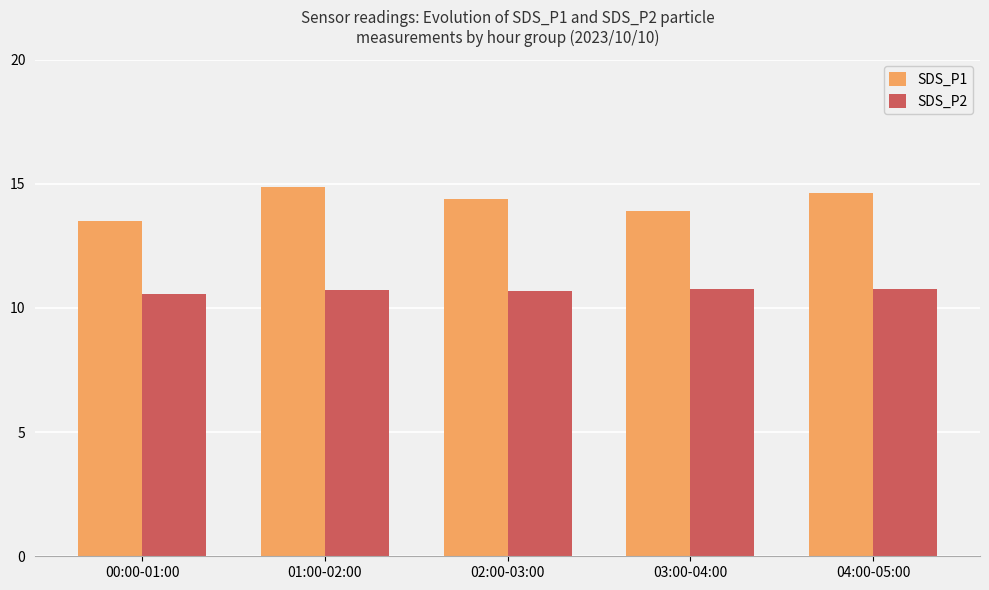

Is the value of SDS_P2 at 03:00-04:00 greater than the value of SDS_P1 at 01:00-02:00?

No